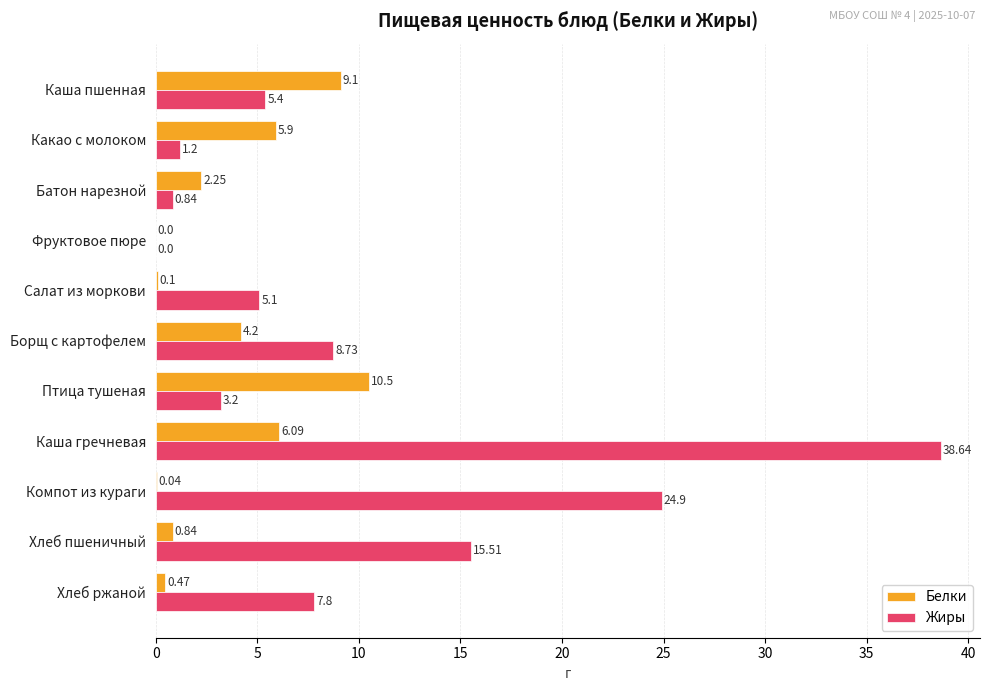

What is the sum of the Жиры values at Каша гречневая and Хлеб ржаной?

46.4